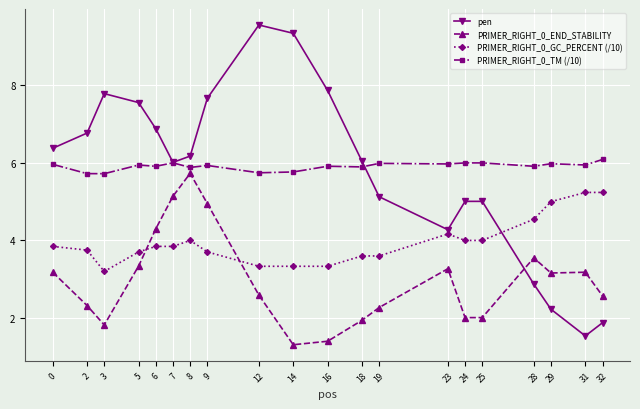

What is the highest value of the pen series?

9.6